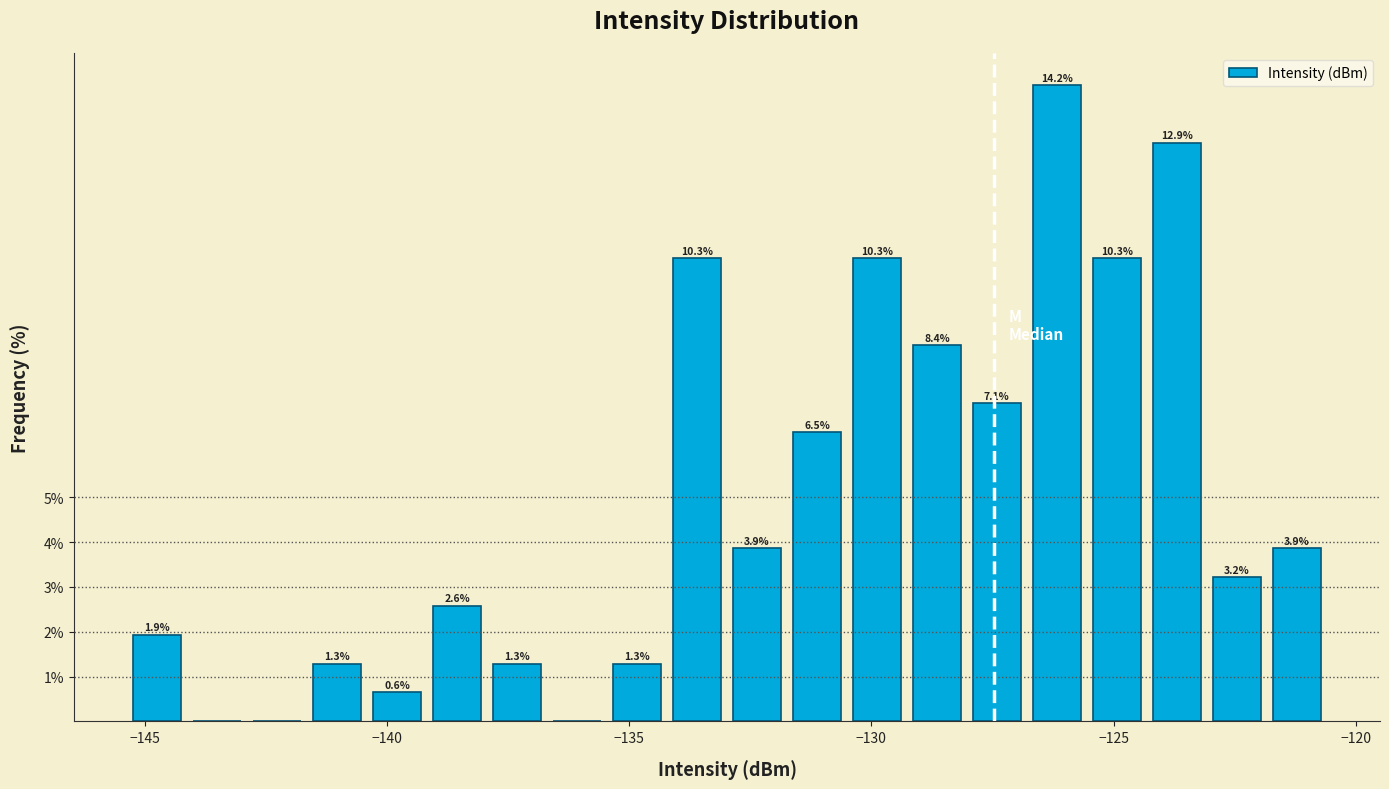

Around what value on the x-axis is the tallest bar? Give the approximate position of its centre, as read against the axis.

-126.0